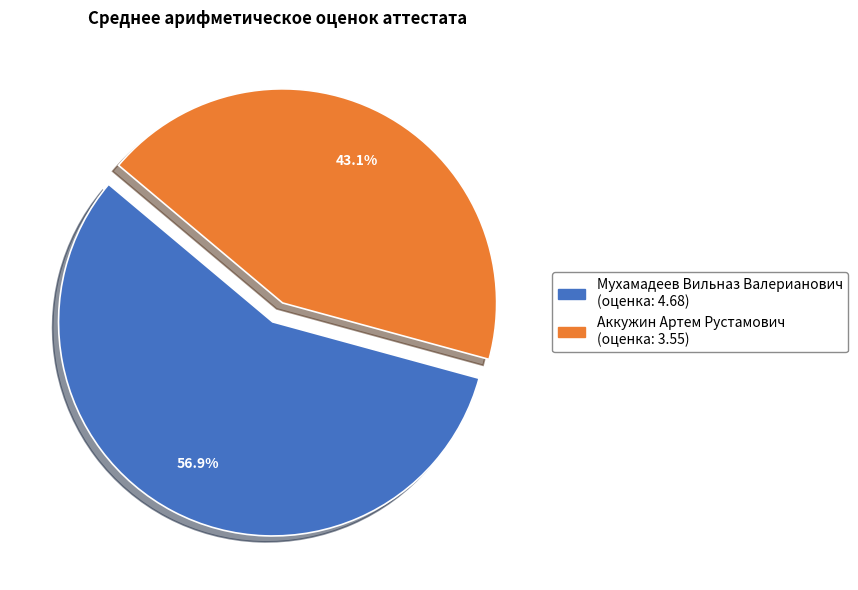

What portion of the pie excludes Аккужин Артем Рустамович?

56.9%